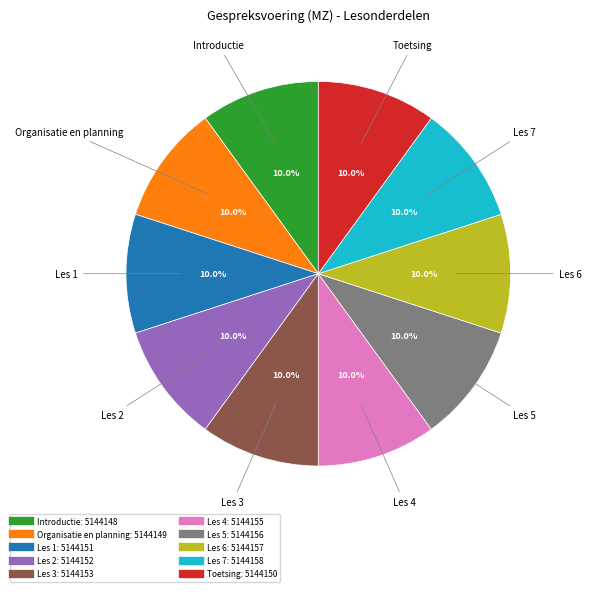

What percentage is the Introductie slice, to the nearest percent?

10%